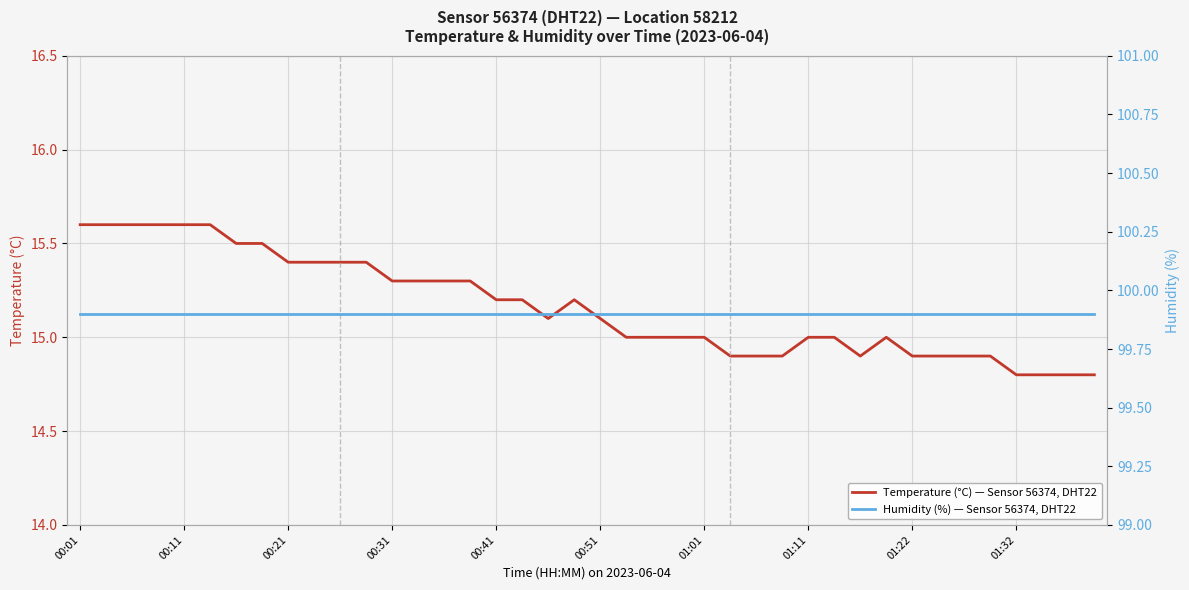

In Temperature (°C) — Sensor 56374, DHT22, how many points are lower than both neighbors (excluding endpoints)?

2